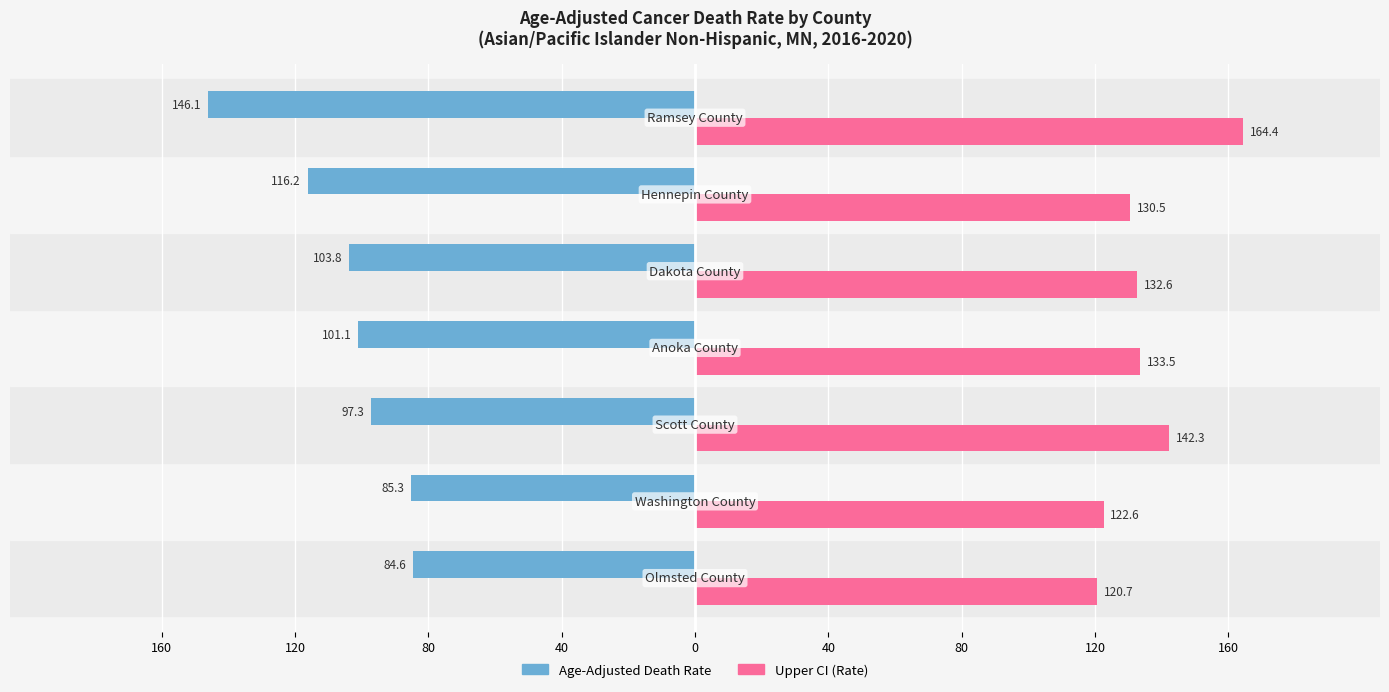

What are all the series names shown in the legend?

Age-Adjusted Death Rate, Upper CI (Rate)